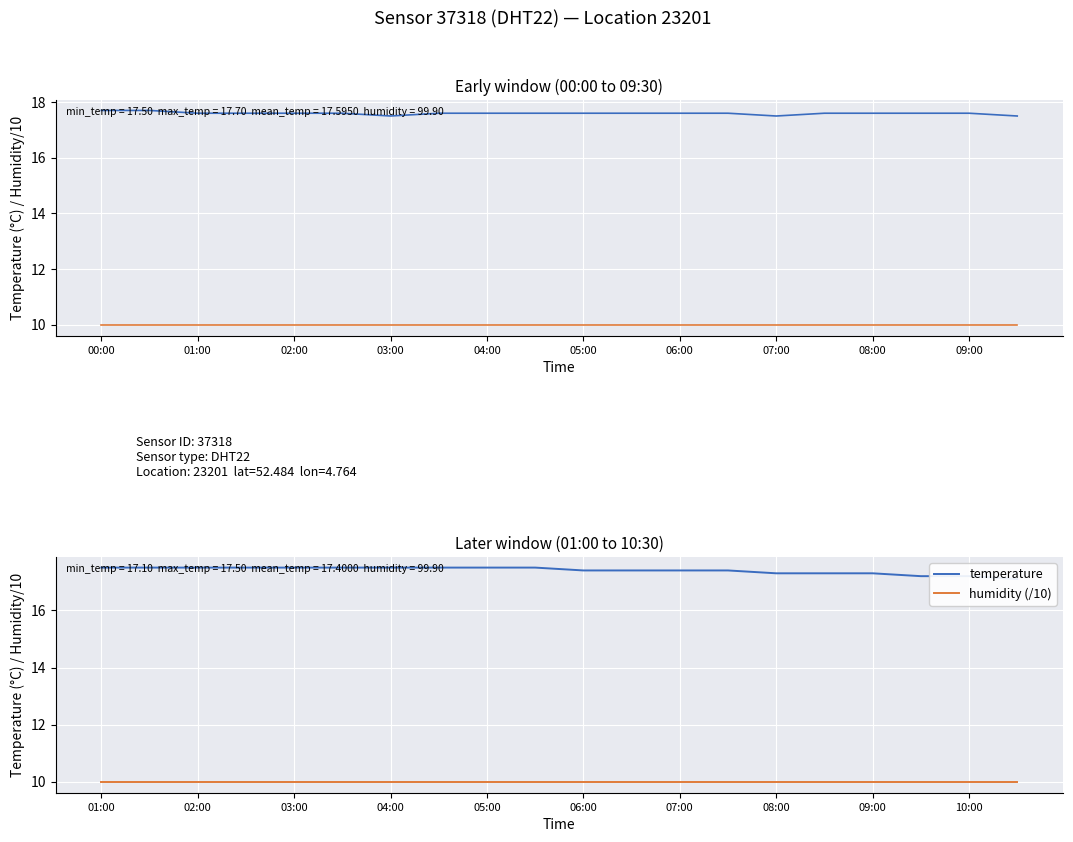

Which category has the lowest value in the humidity (/10) series?

01:00